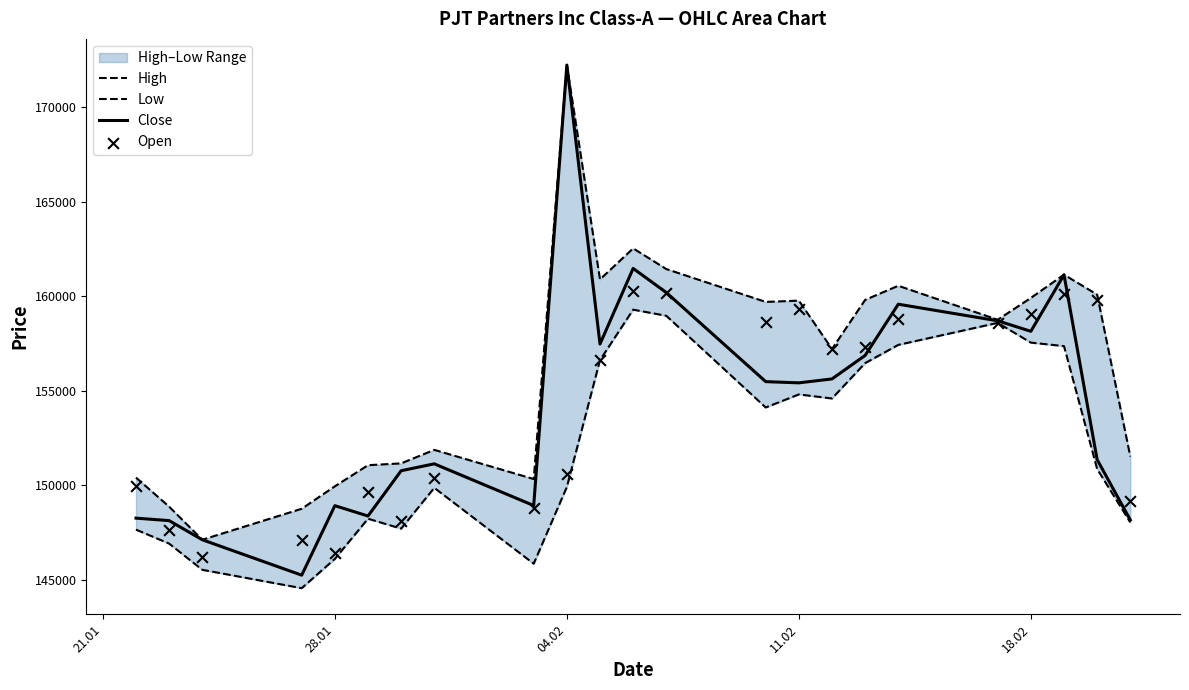

What is the minimum value for Close?

145248